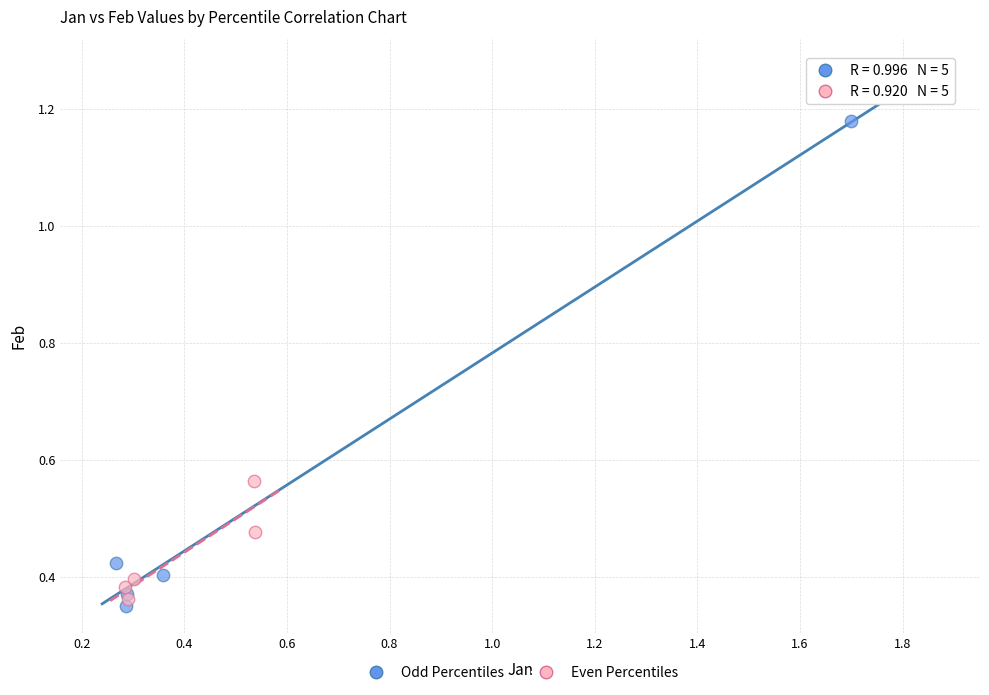

Which series has the largest Y range (max minus min)?

Odd Percentiles